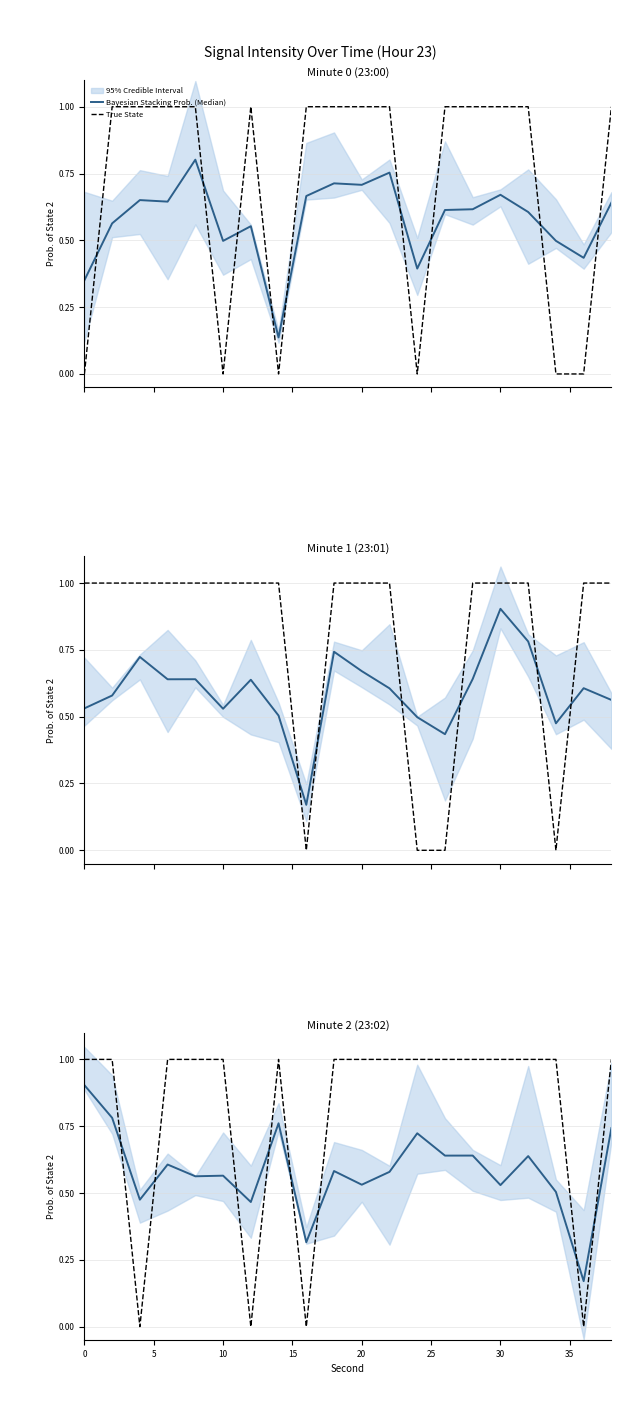

How many True State values are between 1 and 2?

16